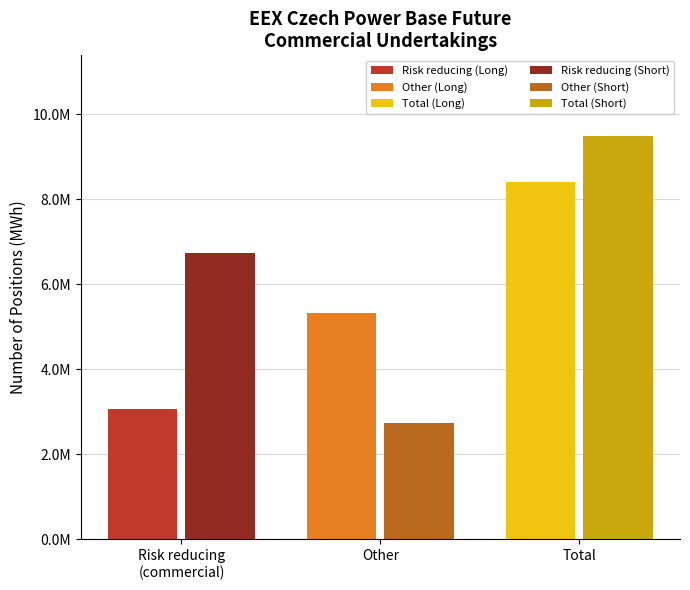

What is the difference between the highest and lowest values at Total?

1086591